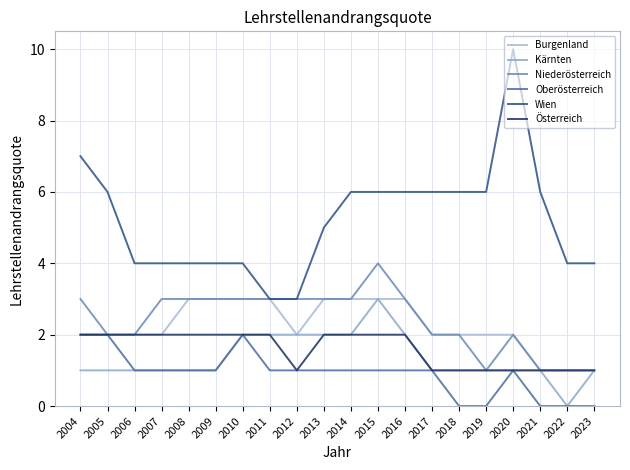

How many Niederösterreich values are between 2 and 3?

15